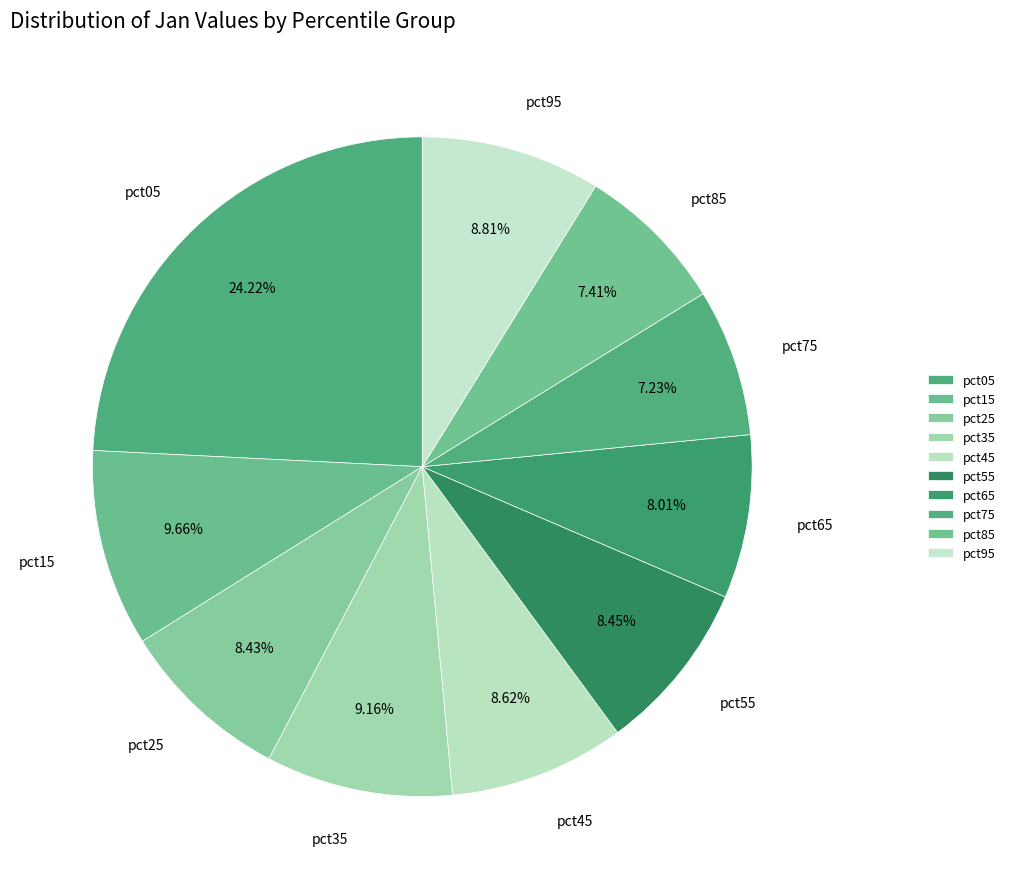

Which has a higher value, pct05 or pct95?

pct05